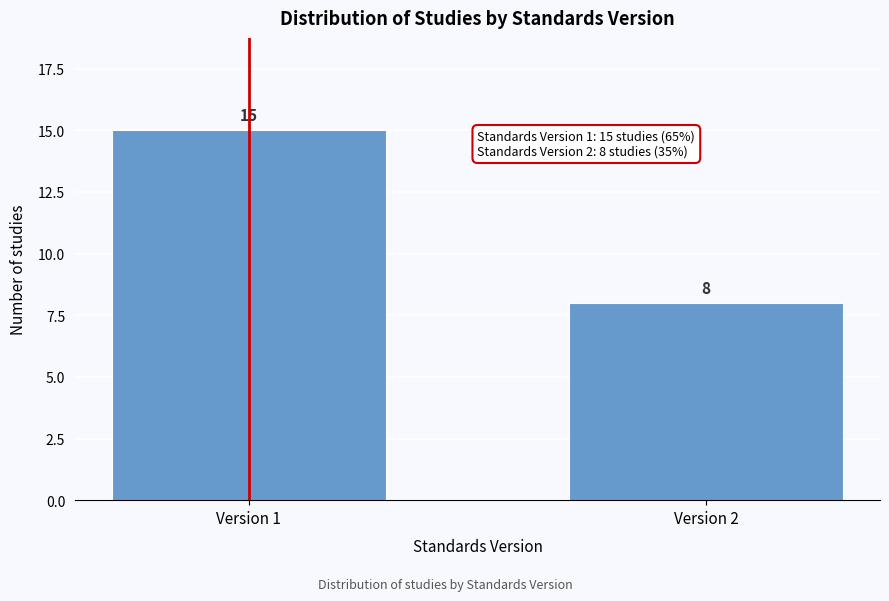

Reading left to right, extract all data points from this chart.

Version 1=15	Version 2=8